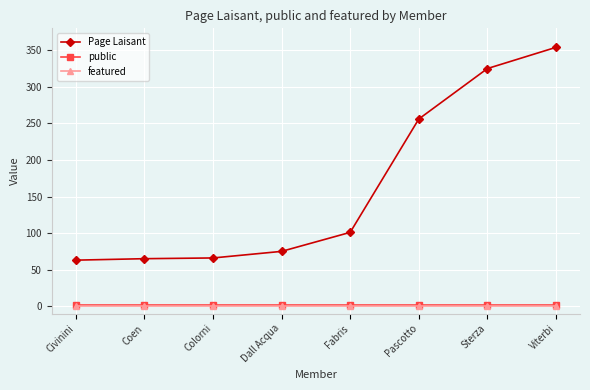

How many lines are shown in the chart?

3